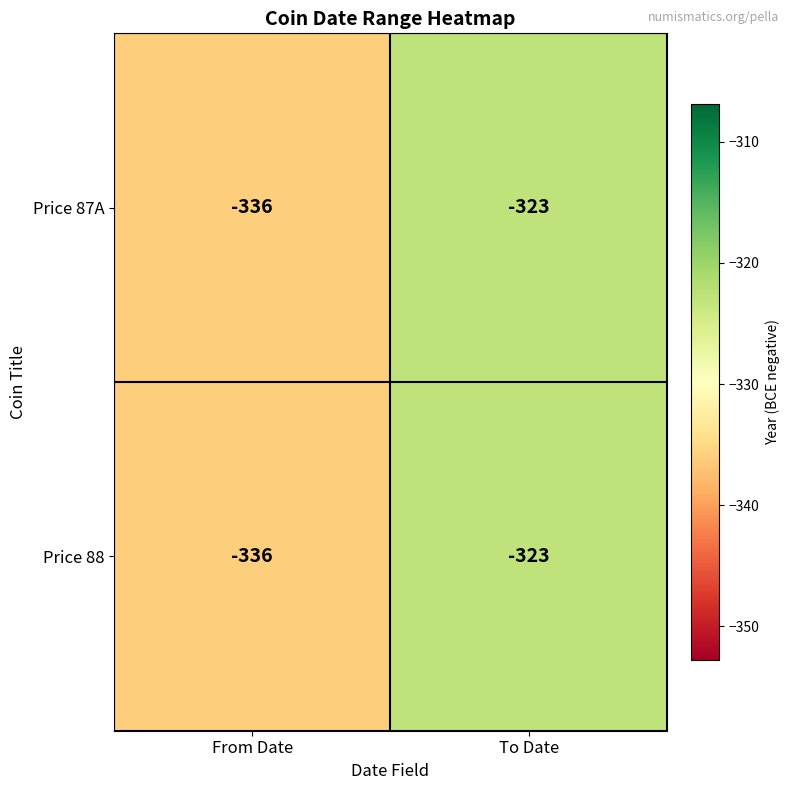

Count the number of categories in the chart.

2